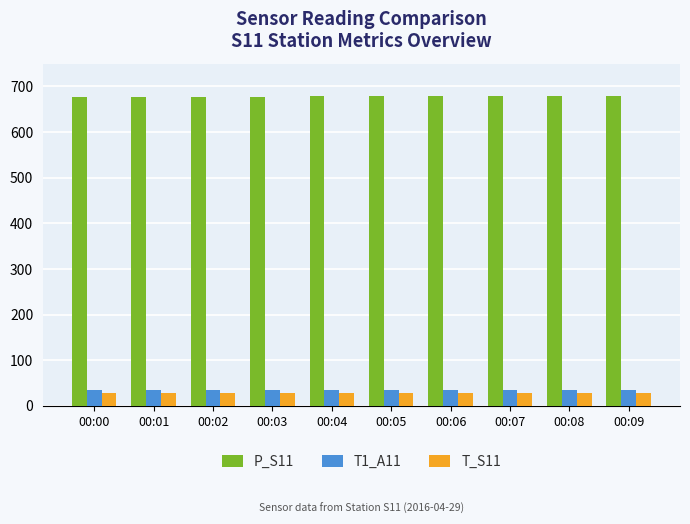

The value of P_S11 at 00:05 is 678.3. True or false?

True